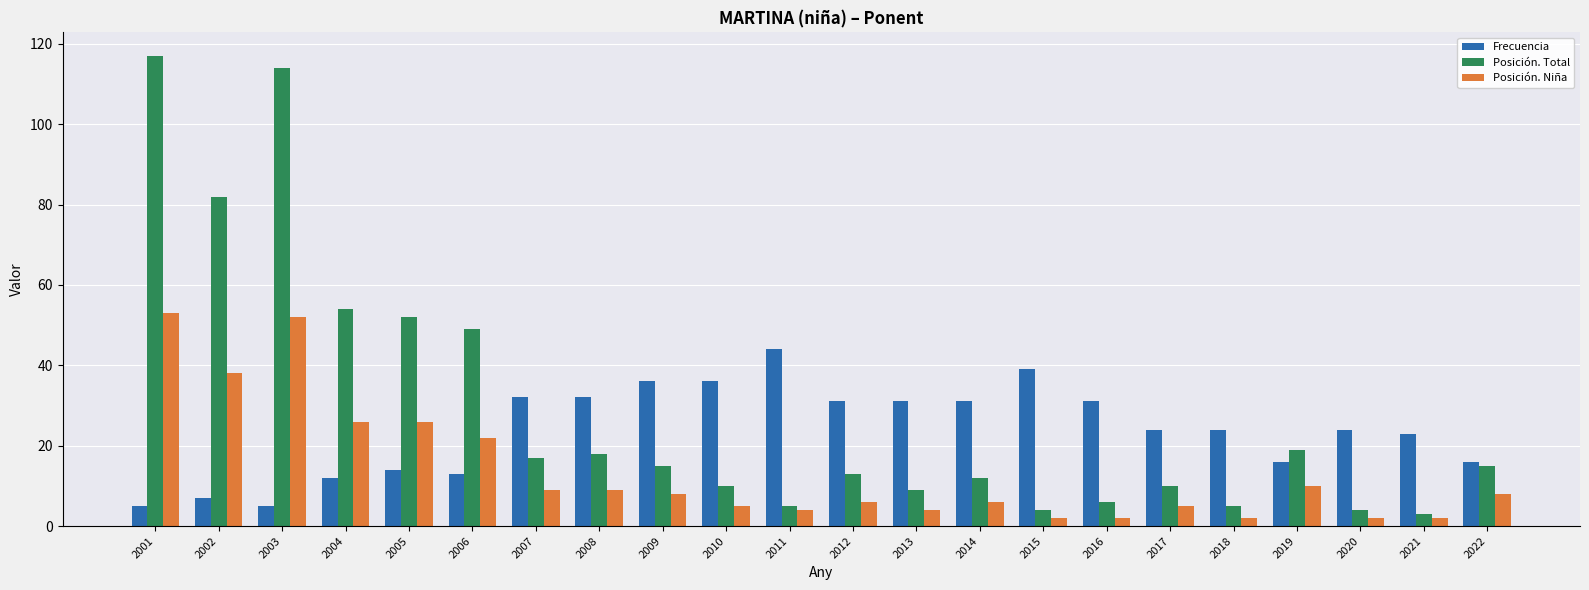

What is the highest value of the Posición. Niña series?

53